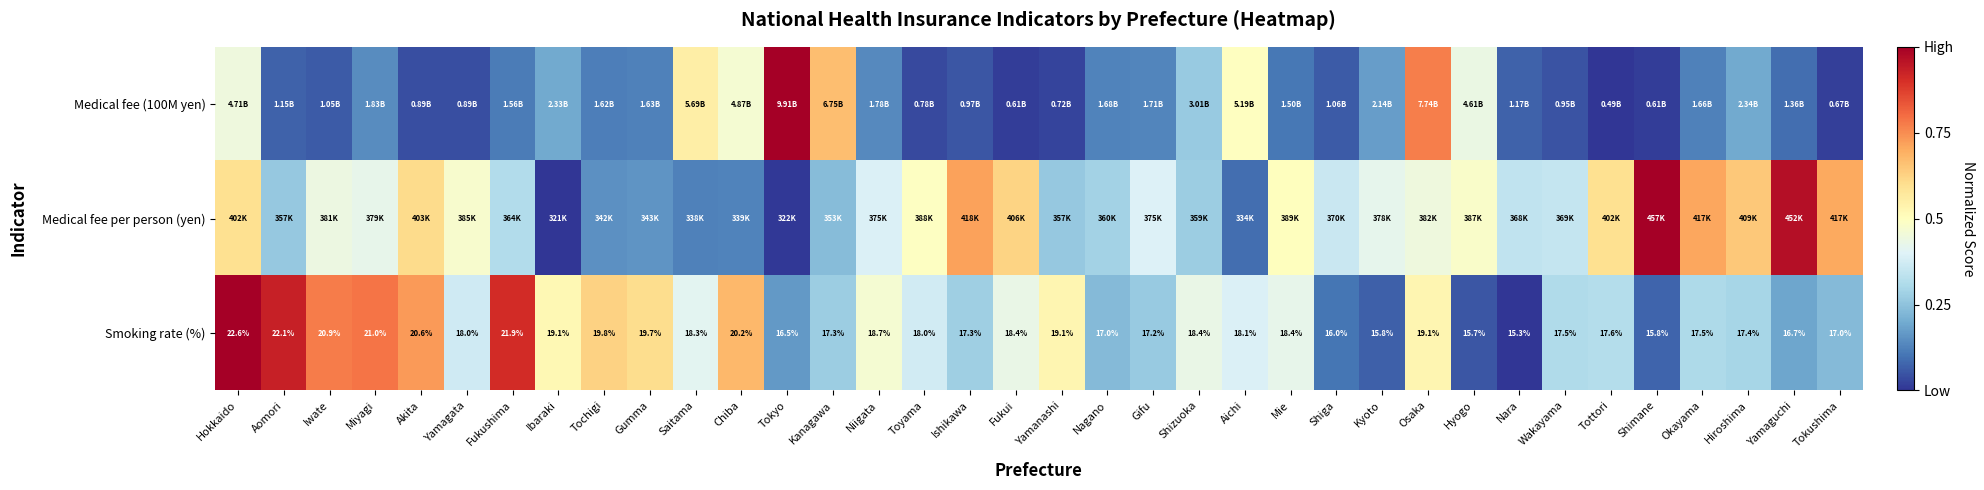

Is the value of Smoking rate (%) at Hiroshima greater than the value of Medical fee per person (yen) at Yamanashi?

Yes